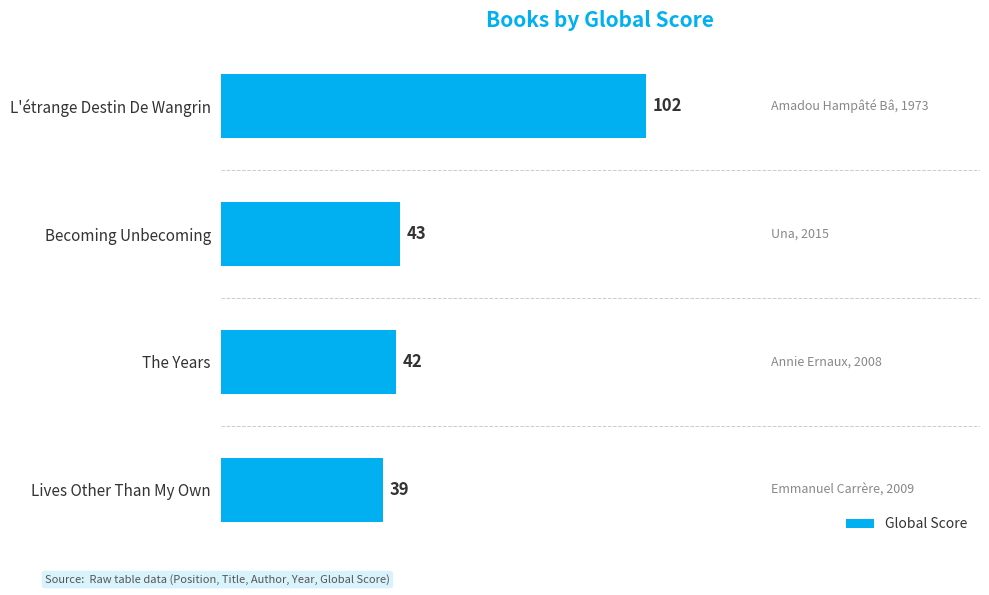

What is the ratio of the value at The Years to the value at Becoming Unbecoming?

1.0